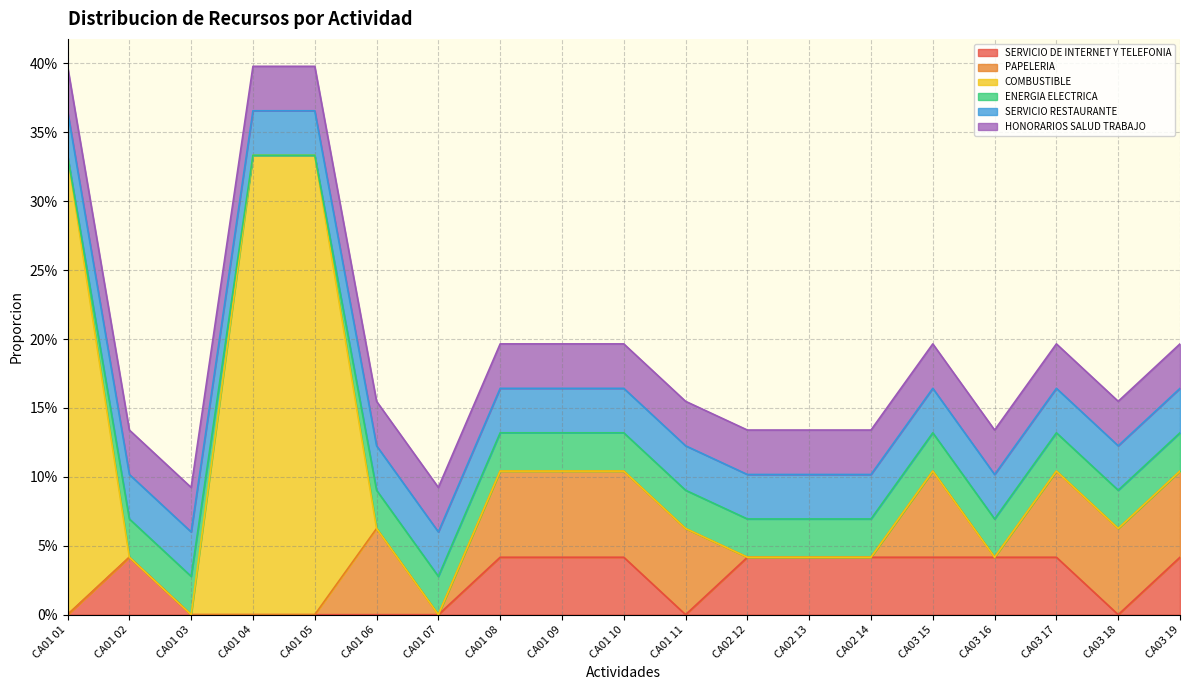

What is the spread (max minus min) of values at CA03 15?

0.1